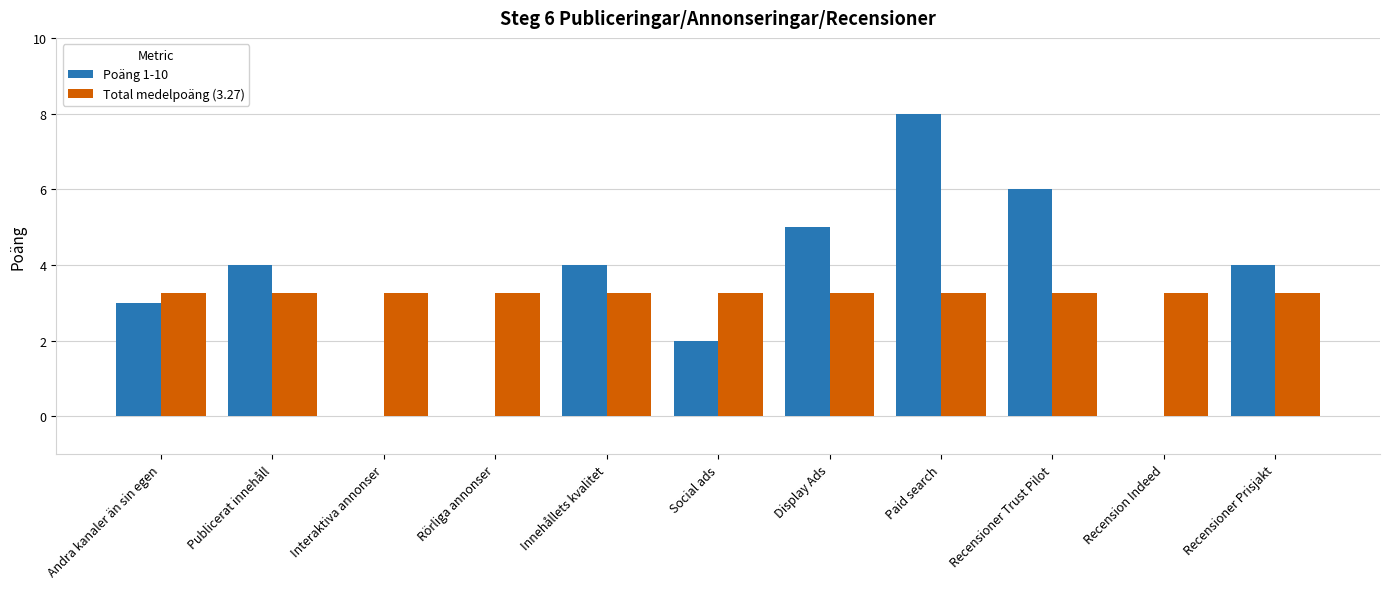

How many distinct data groups are displayed?

2